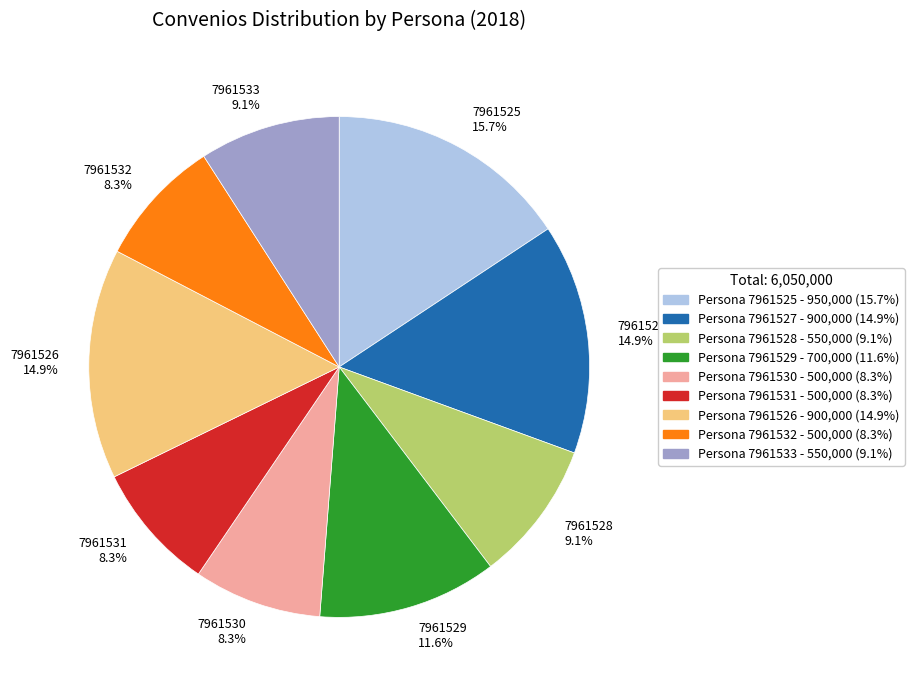

Is the sum of 7961528 9.1% and 7961529 11.6% greater than half?

No